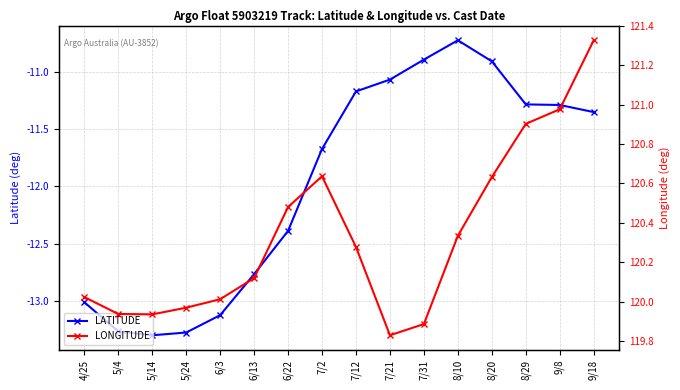

What is the difference between the LONGITUDE values at 4/25 and 7/2?

0.6